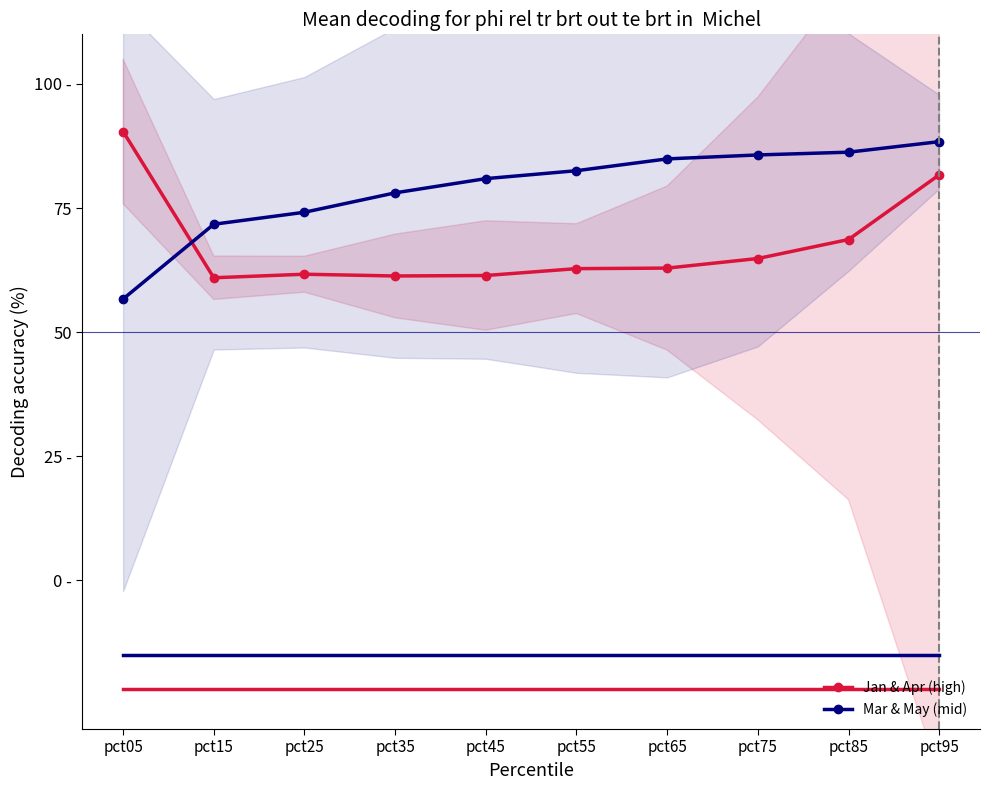

What is the difference between the second highest and minimum values in the Jan & Apr (high) series?

20.7